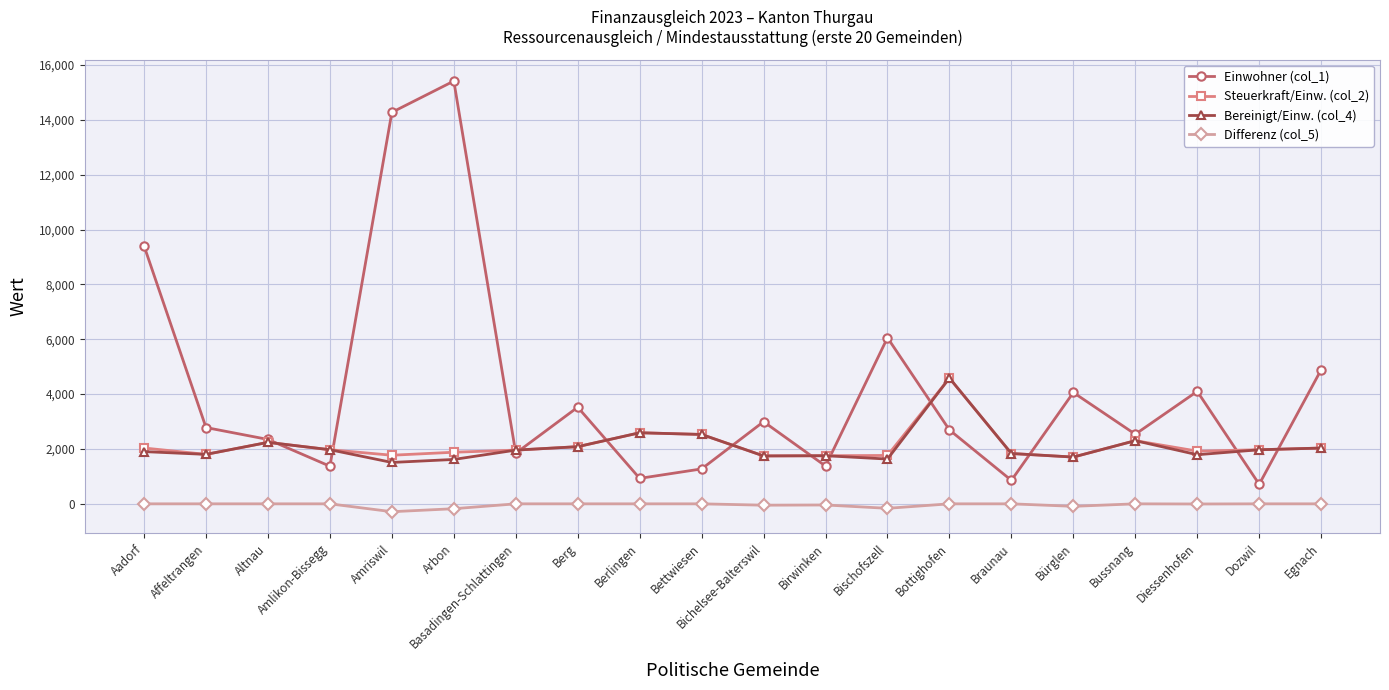

The Steuerkraft/Einw. (col_2) series shows 1166.9 at Bottighofen. True or false?

False